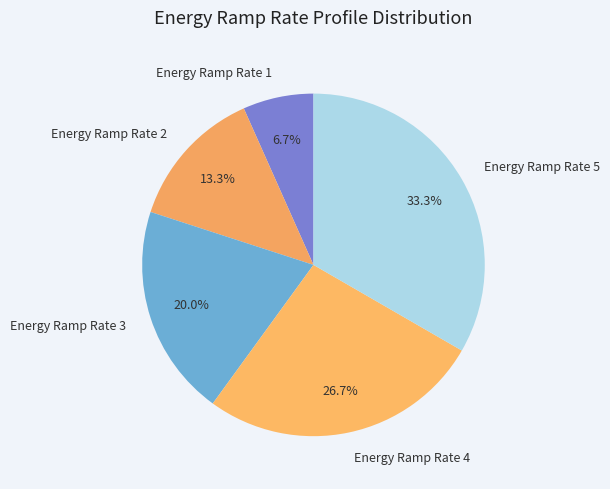

Count the number of slices in the pie.

5